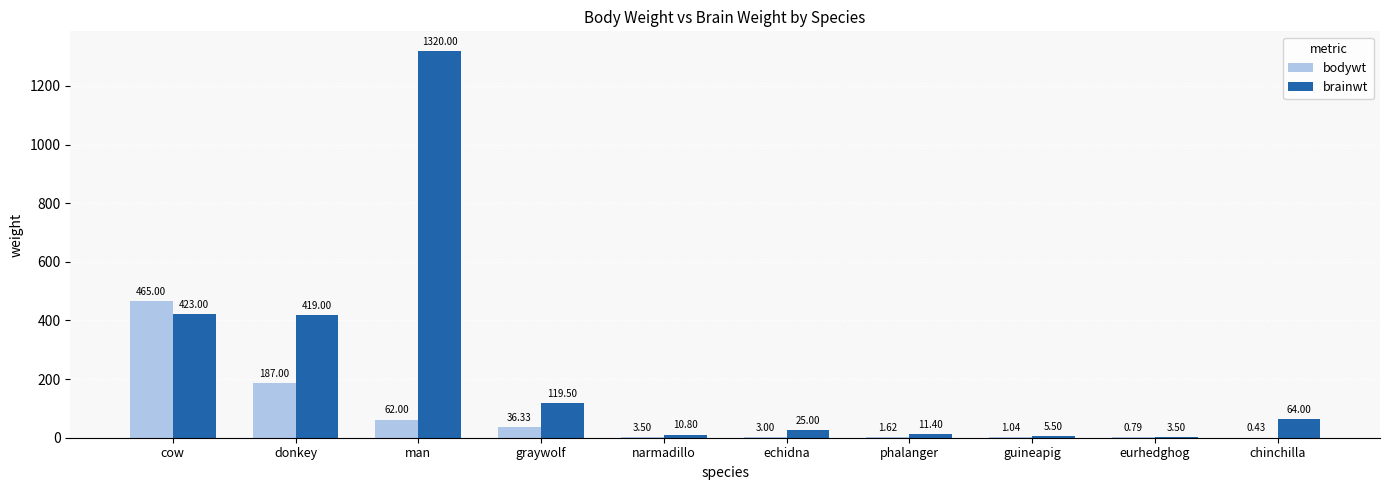

Which series changed the most between man and eurhedghog?

brainwt